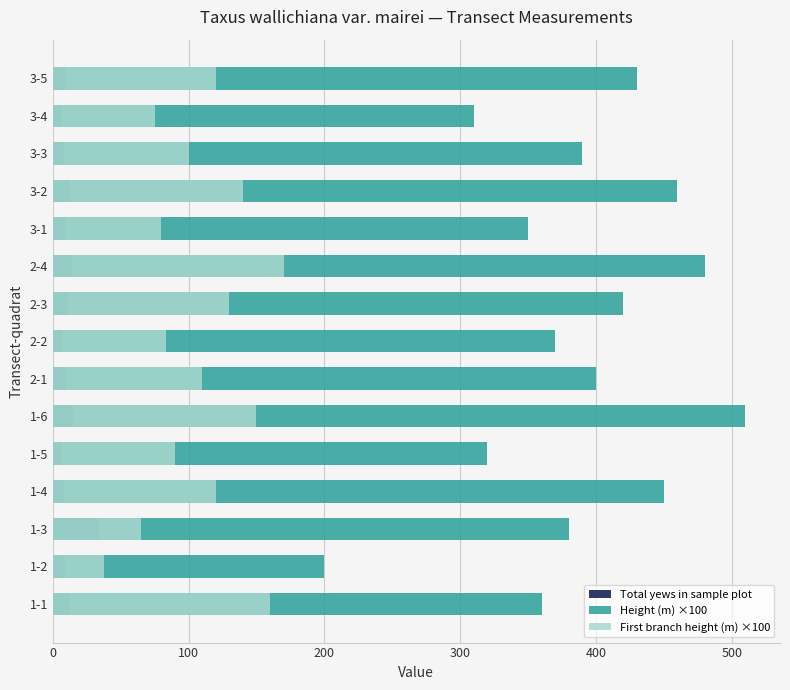

How many data points in First branch height (m) ×100 are above 110?

8